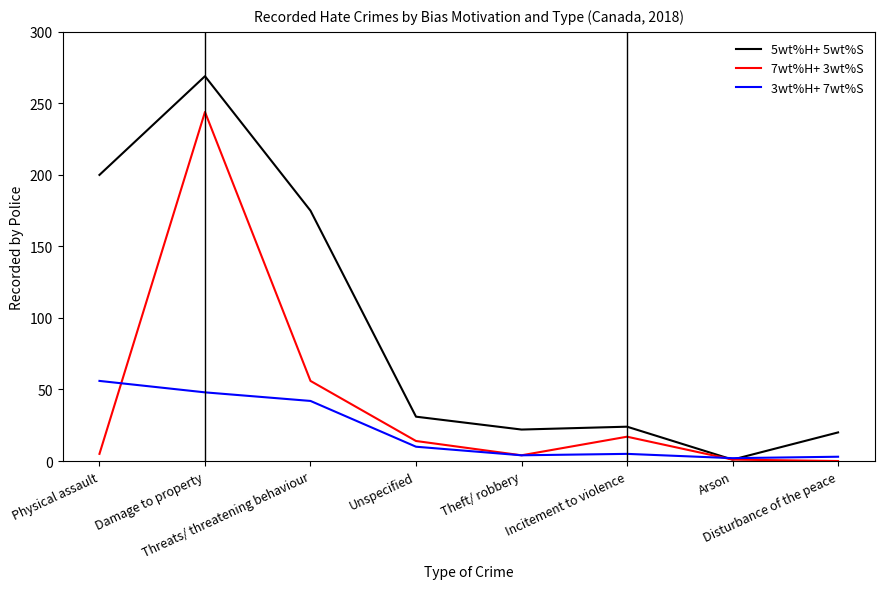

What is the maximum value shown in the chart?

269